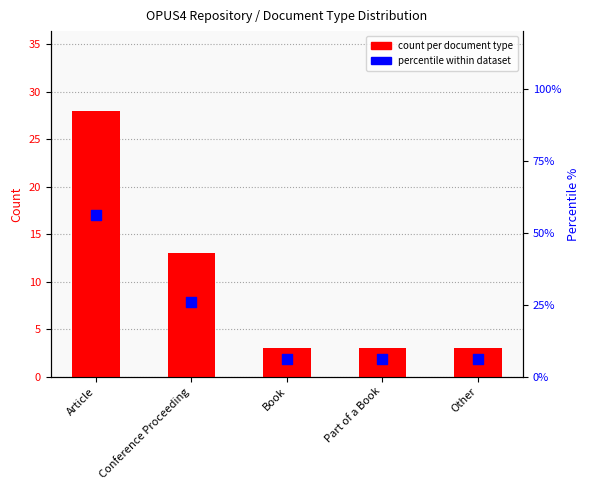

What are all the series names shown in the legend?

count per document type, percentile within dataset